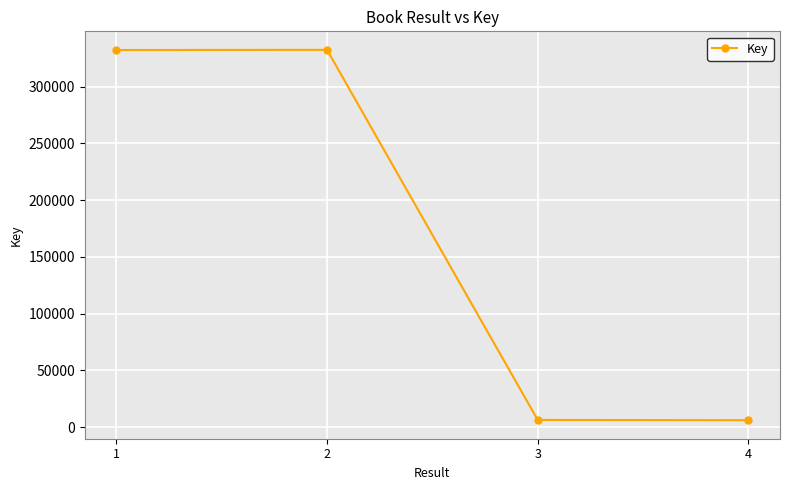

What is the difference between the maximum and second lowest values?

326090